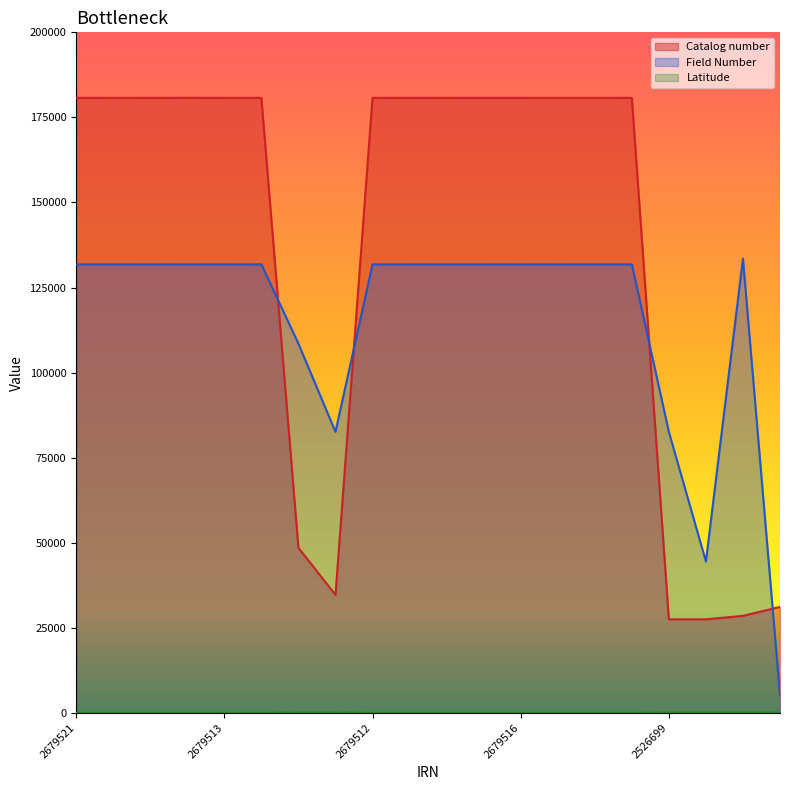

Where does the Catalog number series first go above 180744?

2679521